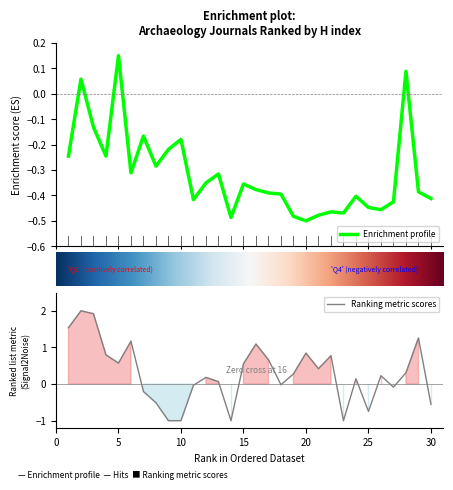

What is the highest value of the Ranking metric scores series?

2.0